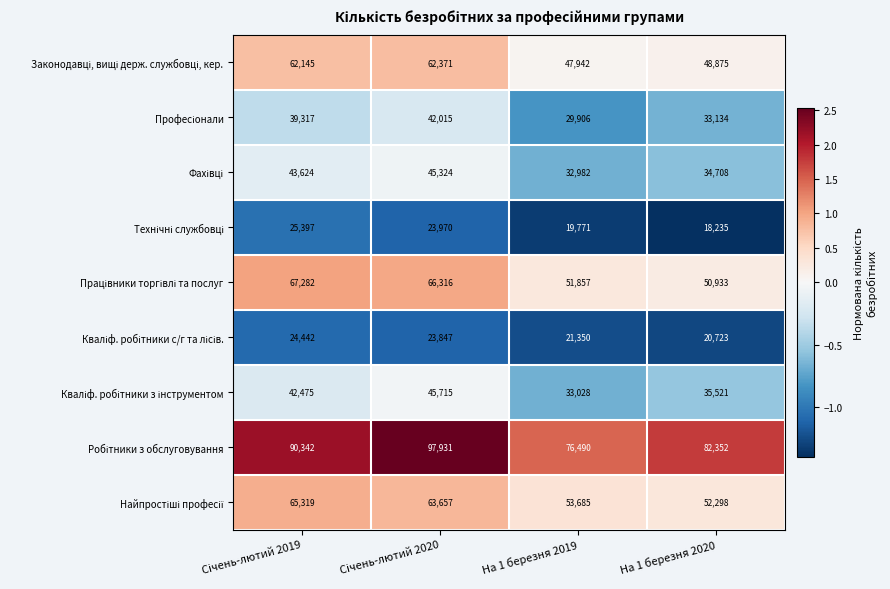

What is the minimum value shown in the chart?

18235